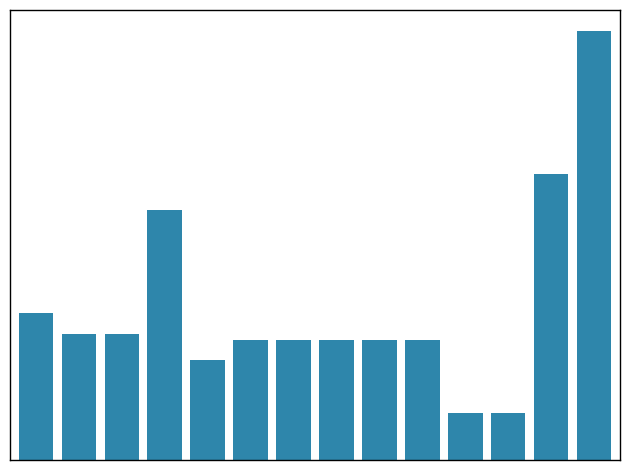

Rank the categories by value from lowest to highest.

10, 11, 4, 5, 6, 7, 8, 9, 1, 2, 0, 3, 12, 13